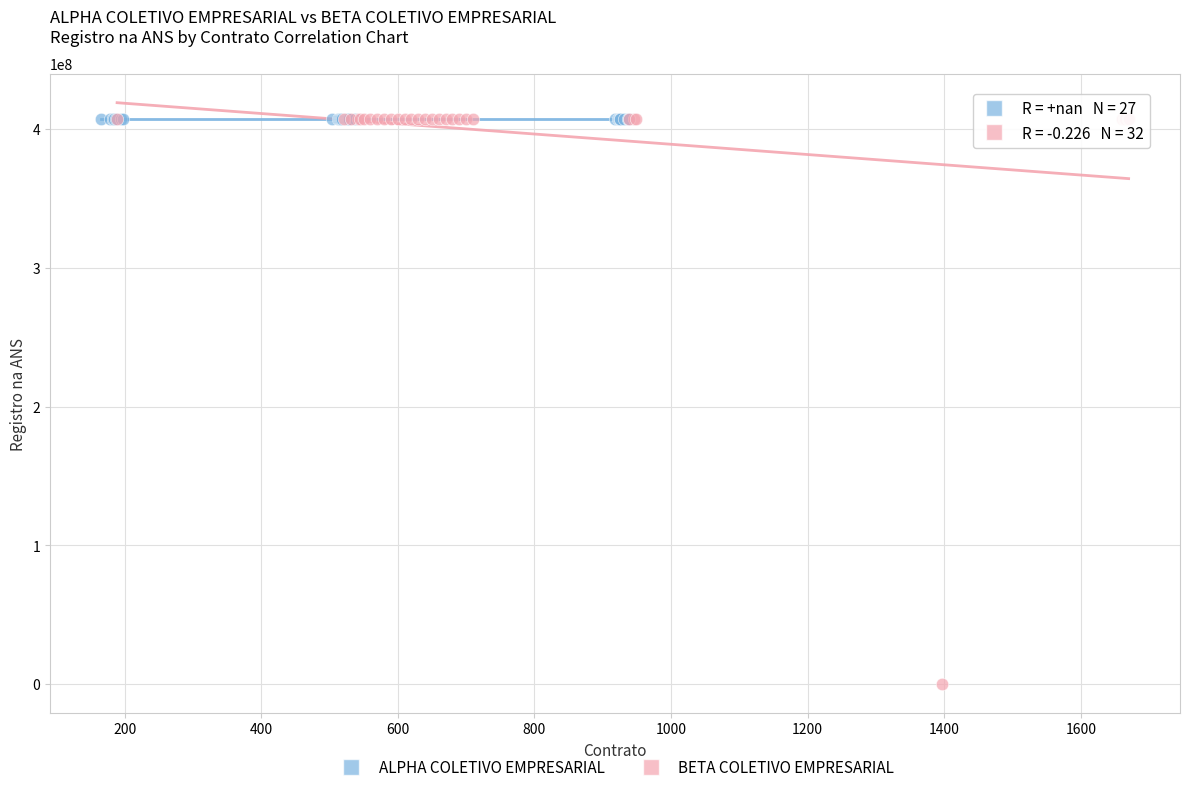

Which series contains the lowest Y value?

BETA COLETIVO EMPRESARIAL